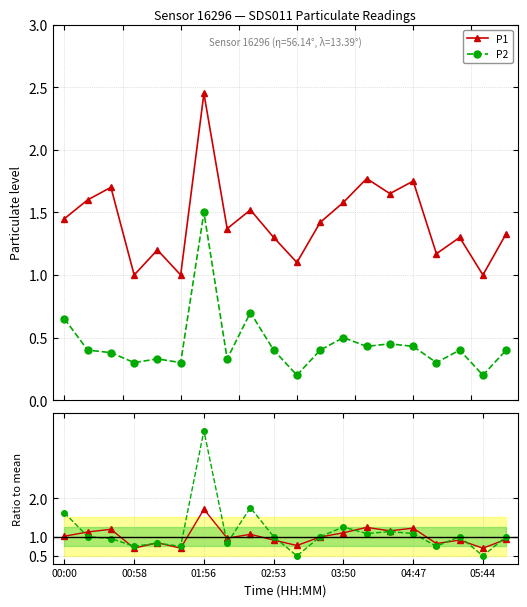

True or false: P2 and P1 cross at least once.

False